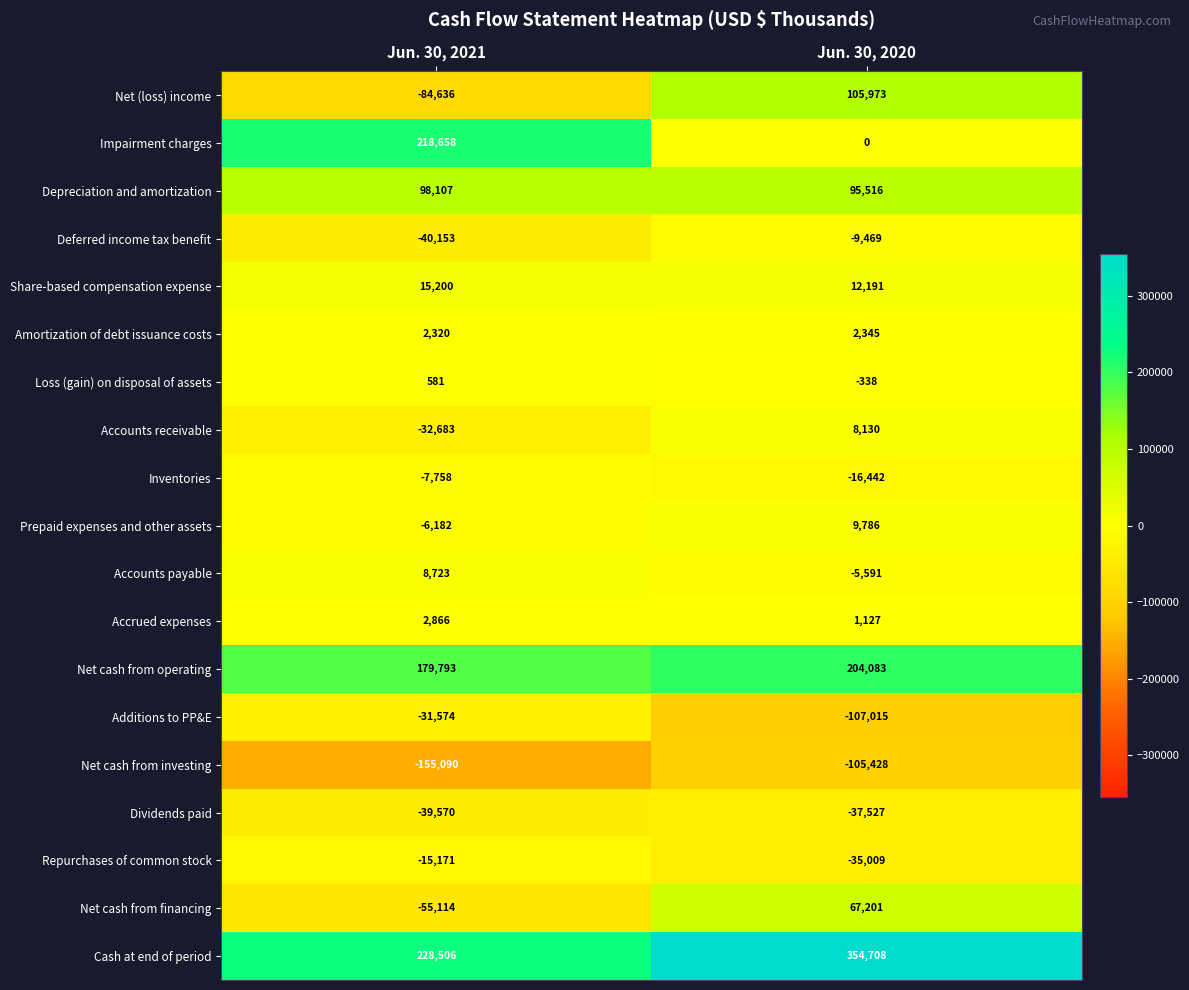

What is the sum of all Accounts payable values?

3132